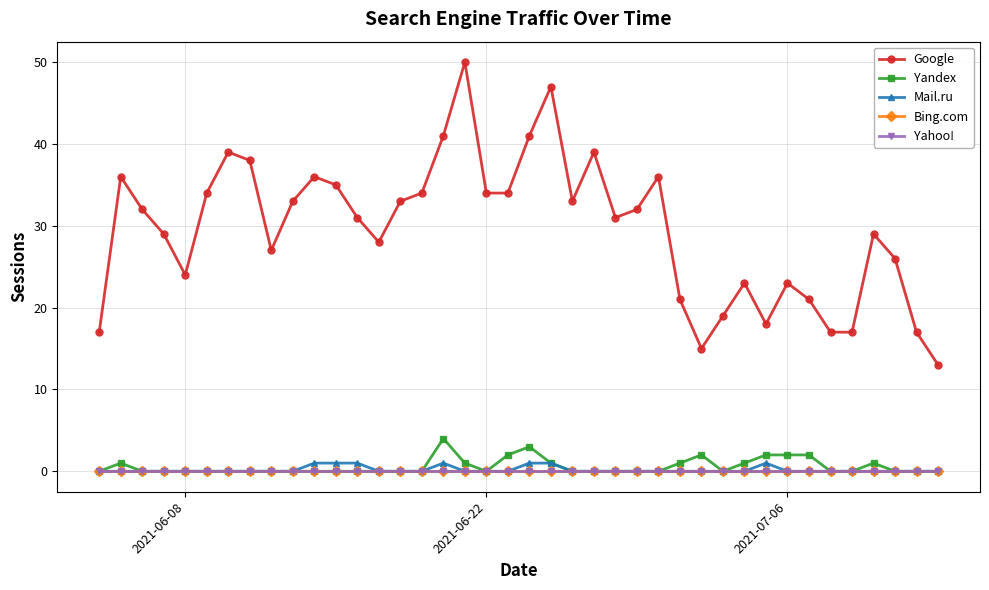

Does the chart have visible grid lines?

Yes